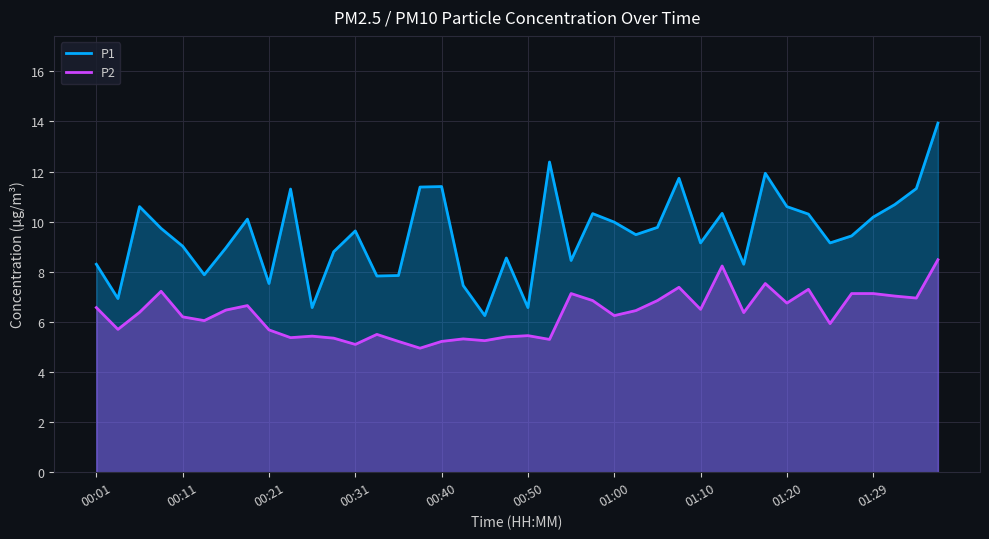

Which series has the largest total across all categories?

P1